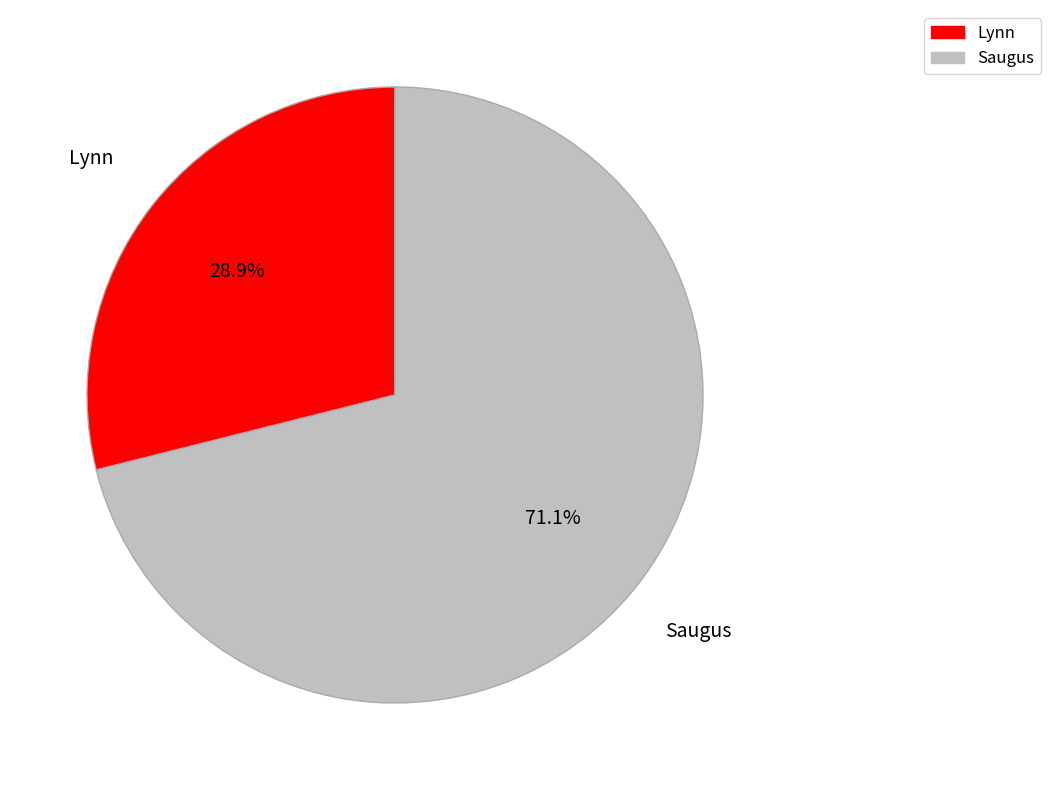

Does any single category account for the majority?

Yes